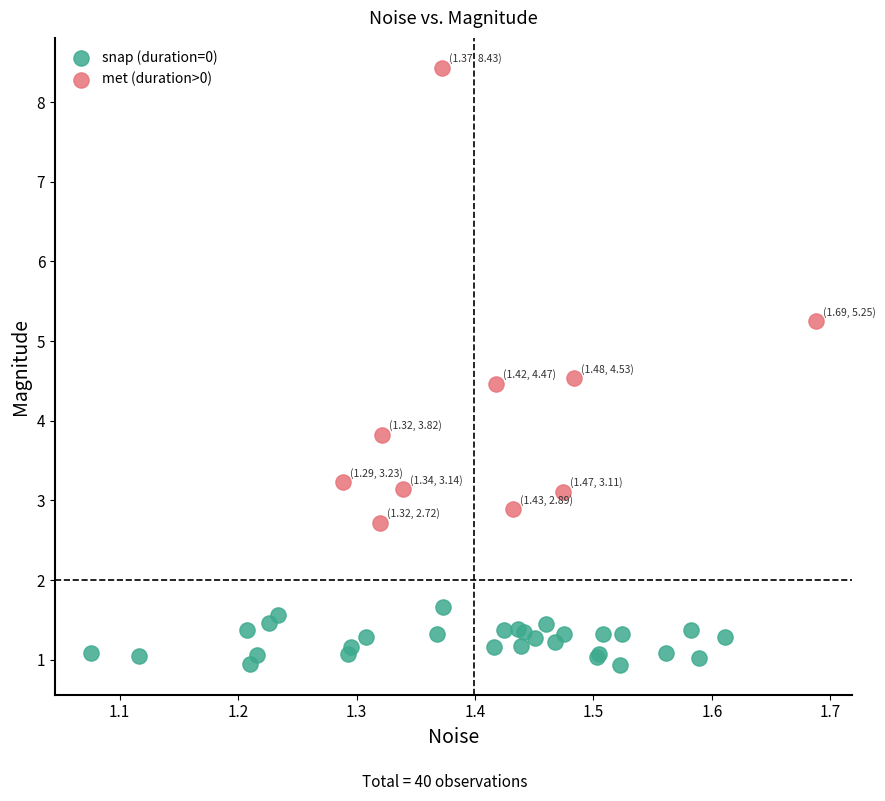

Which series contains the highest Y value?

met (duration>0)